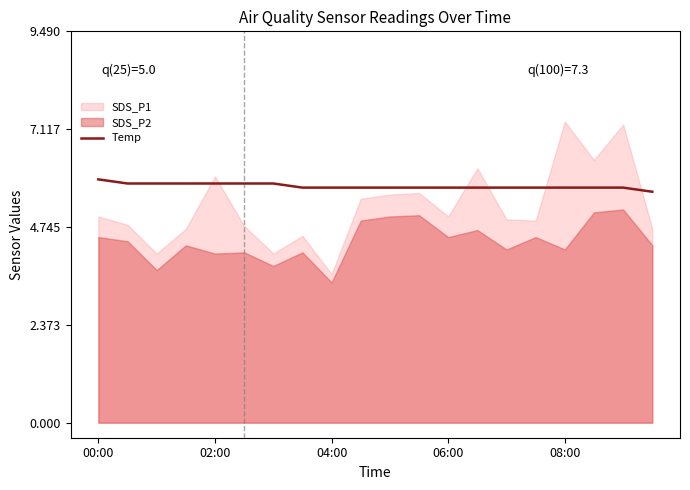

The value of Temp at 06:00 is 9.8. True or false?

False